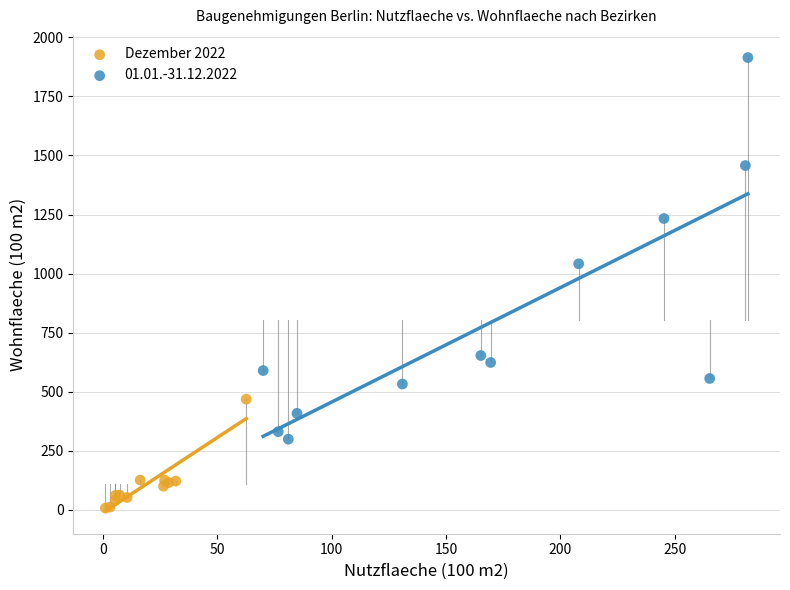

Which series has the largest Y range (max minus min)?

01.01.-31.12.2022